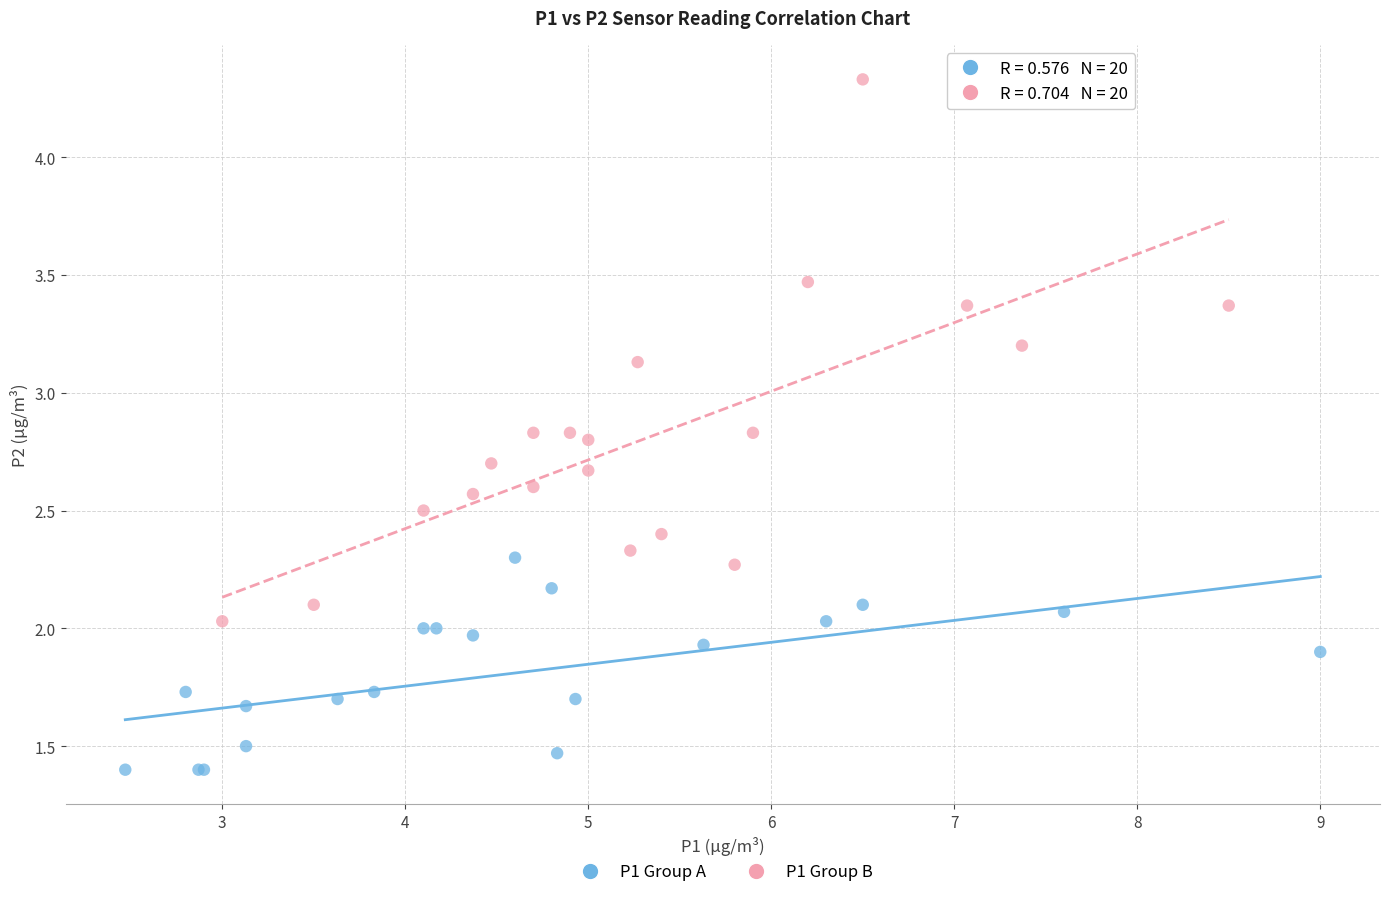

Which series has the largest Y range (max minus min)?

P1 Group B